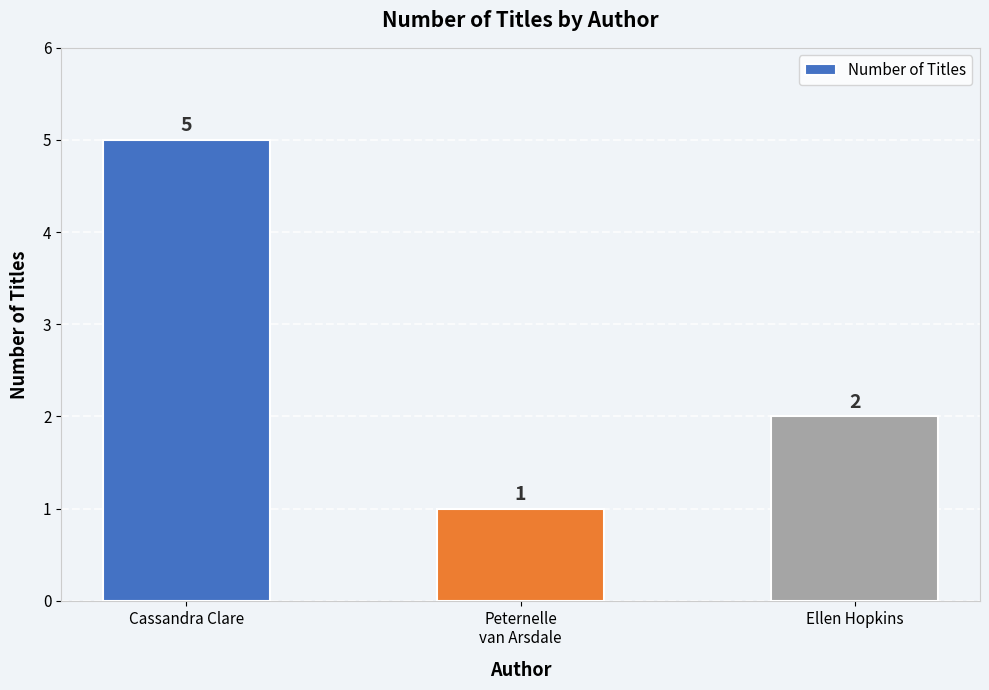

How many categories are shown in the chart?

3